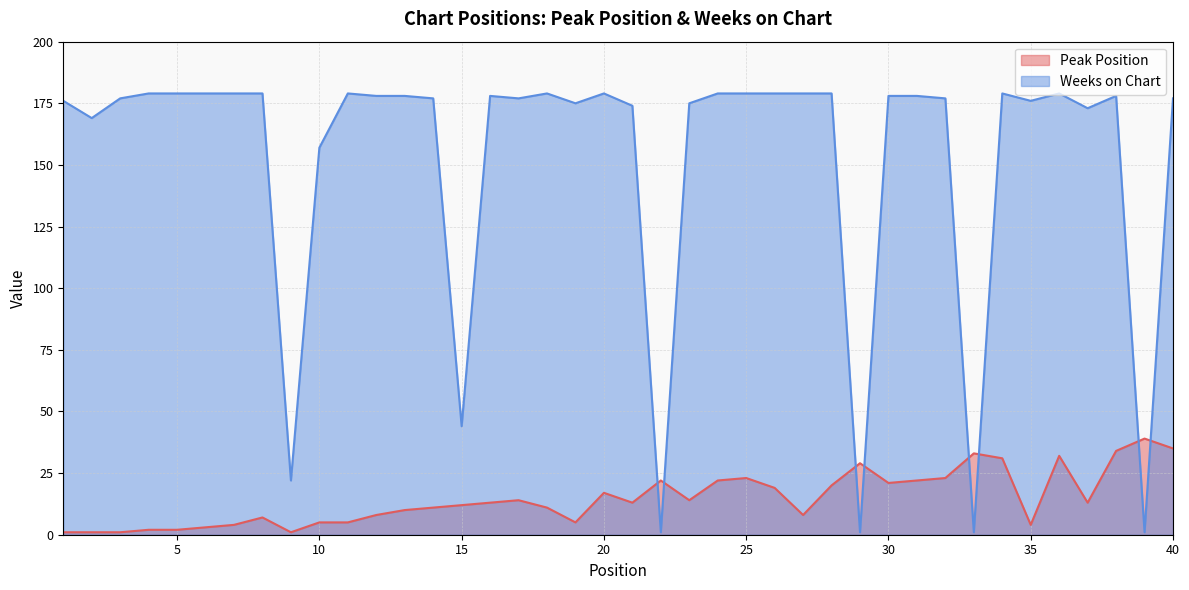

Is the value of Weeks on Chart at 26 greater than the value of Peak Position at 26?

Yes